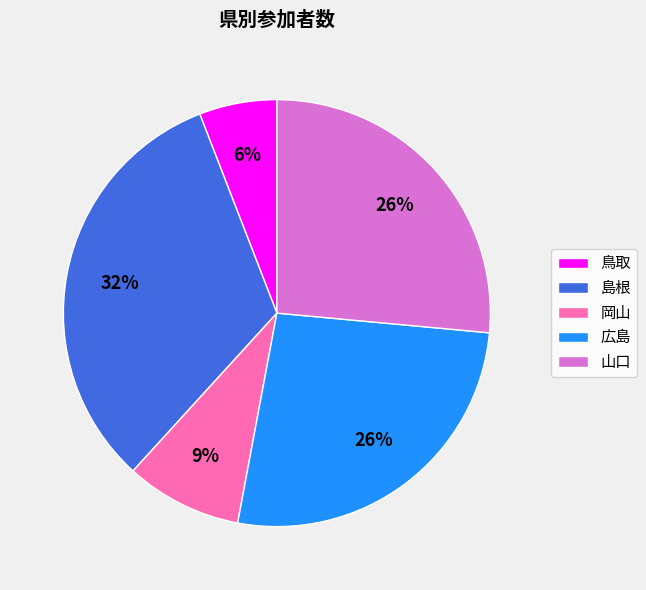

Which has a higher value, 山口 or 島根?

島根